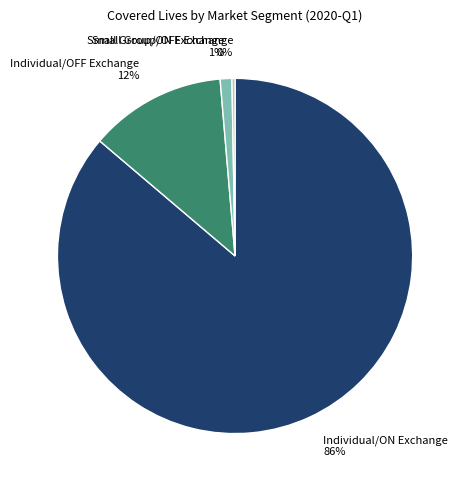

Count the number of slices in the pie.

4